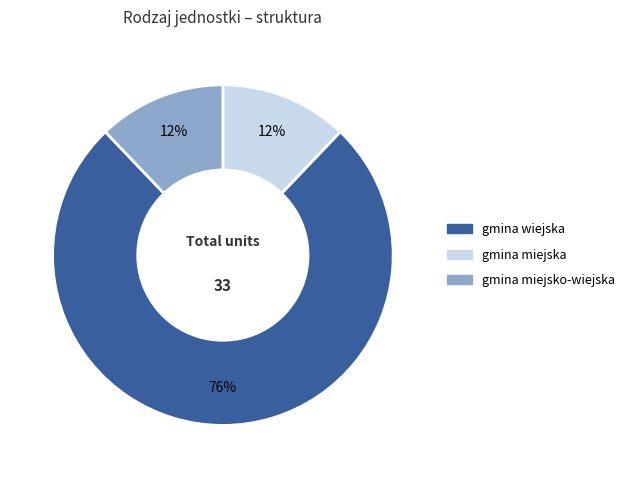

Is there any slice that represents more than half of the pie?

Yes